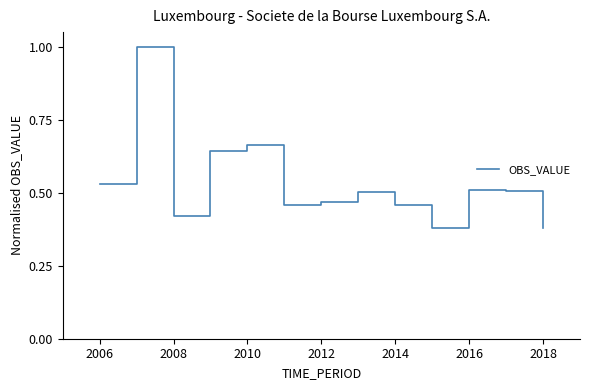

What is the maximum value shown in the chart?

1.0